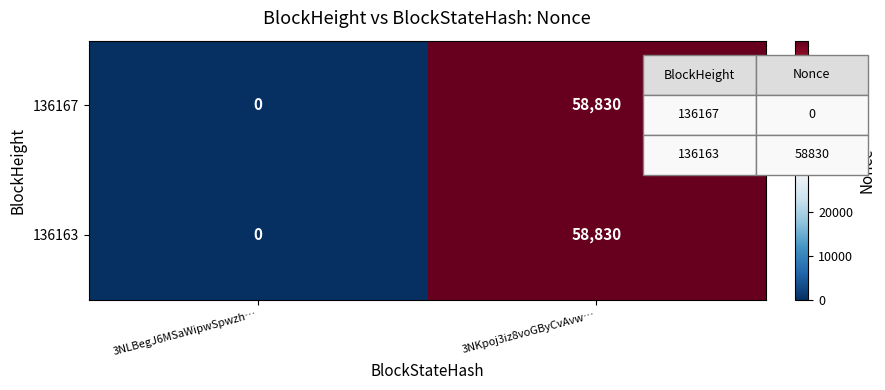

Reading right to left, transcribe all the data shown in this chart.

136167: 3NKpoj3iz8voGByCvAvw…=58830	3NLBegJ6MSaWipwSpwzh…=0
136163: 3NKpoj3iz8voGByCvAvw…=58830	3NLBegJ6MSaWipwSpwzh…=0